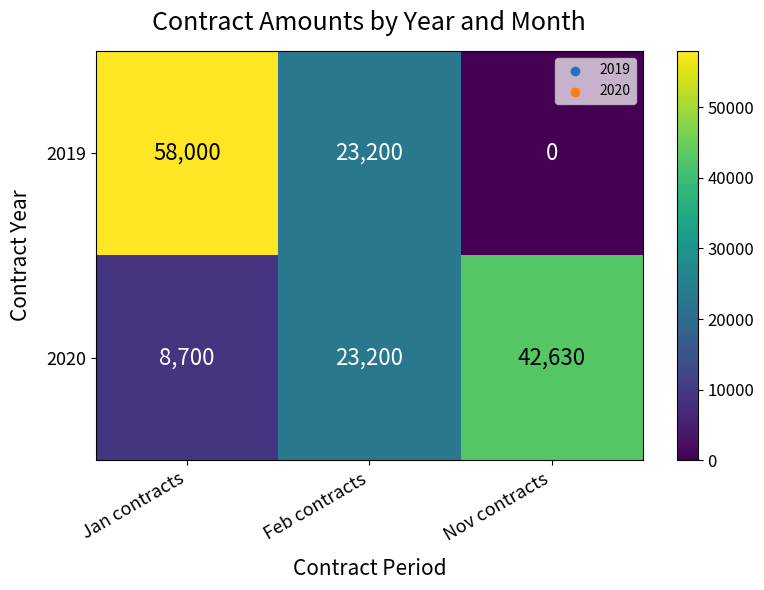

Reading left to right, extract all data points from this chart.

2019: Jan contracts=58000	Feb contracts=23200	Nov contracts=0
2020: Jan contracts=8700	Feb contracts=23200	Nov contracts=42630